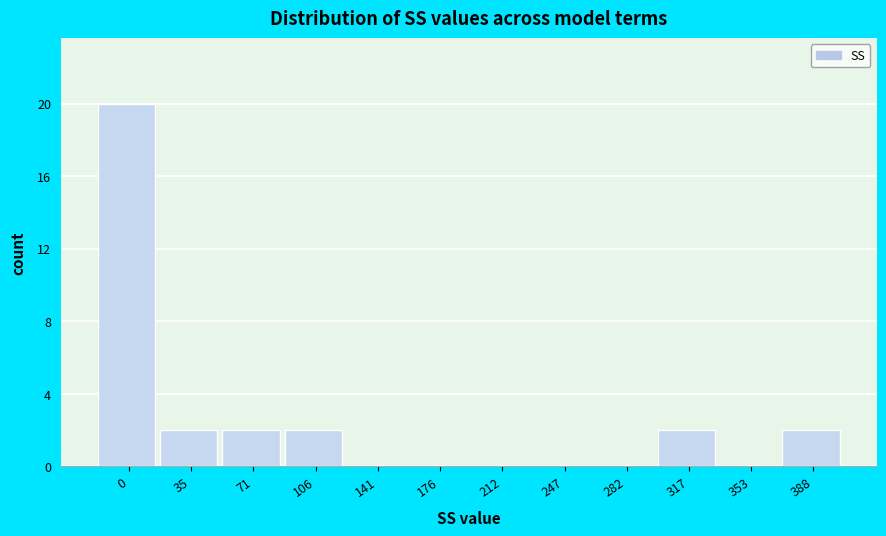

Reading left to right, list all the values displayed in this chart.

0=20	35=2	71=2	106=2	141=0	176=0	212=0	247=0	282=0	317=2	353=0	388=2